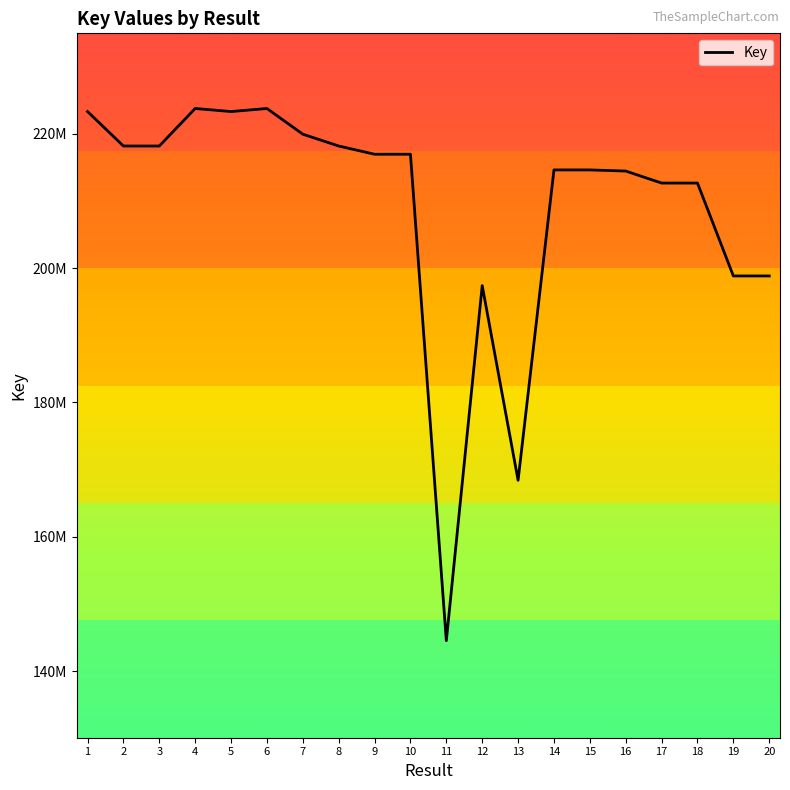

At which label does the data first exceed 216943913?

1